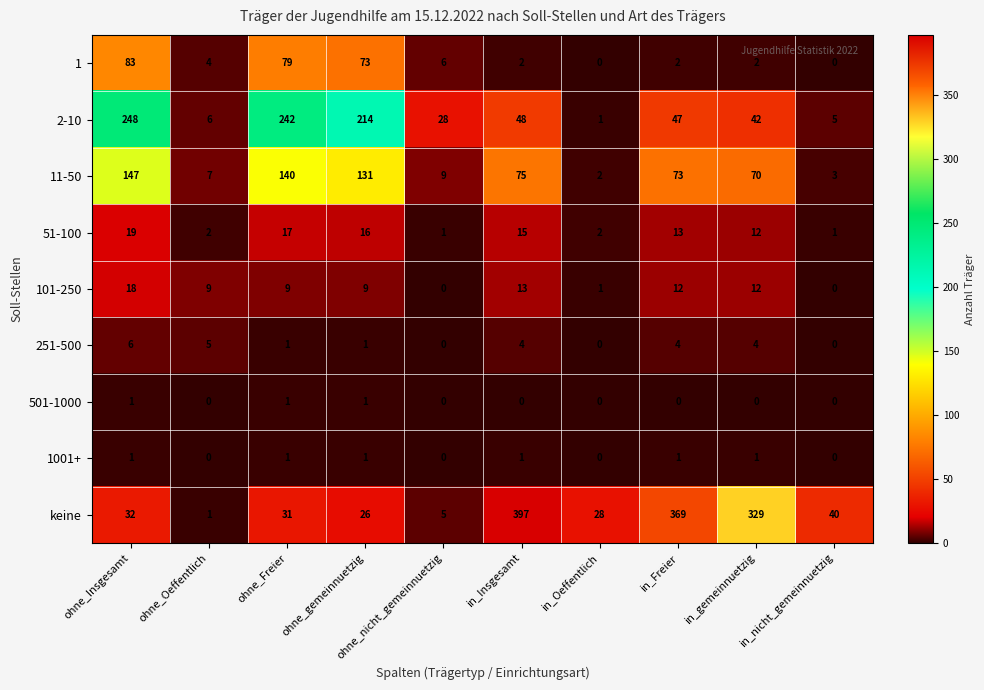

Between ohne_Freier and in_Insgesamt, which series saw the biggest shift?

keine